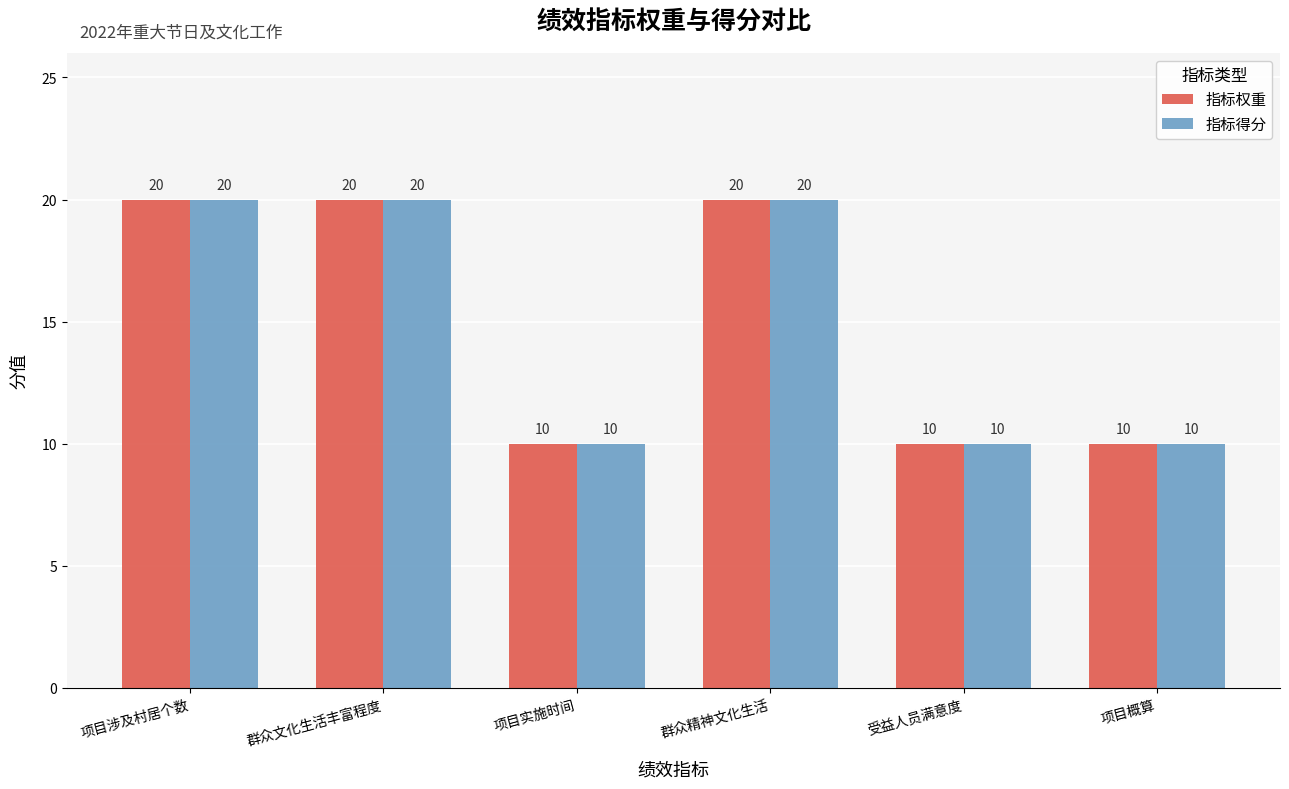

At how many categories does at least one series exceed 12?

3